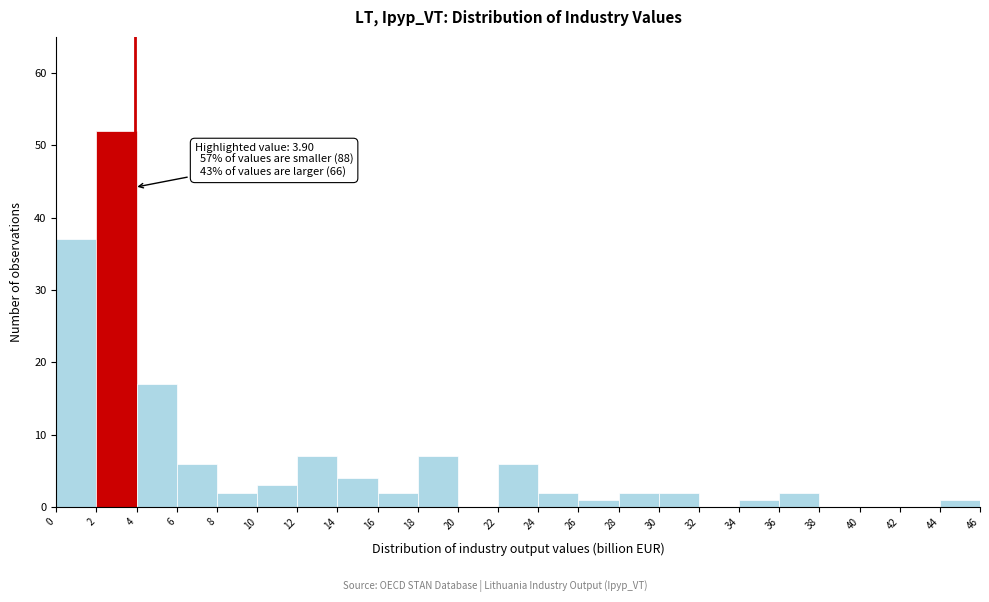

Which range on the x-axis has the tallest bar?

2 to 4